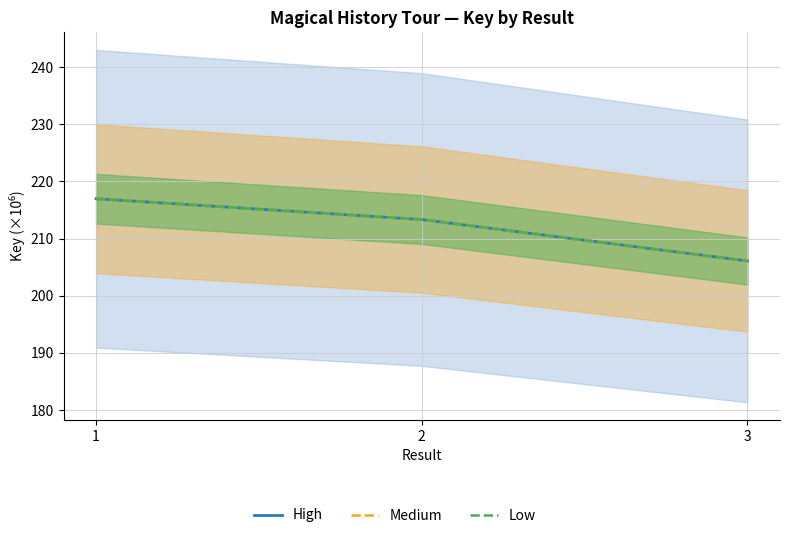

Is it true that High equals 383.9 at 1?

False